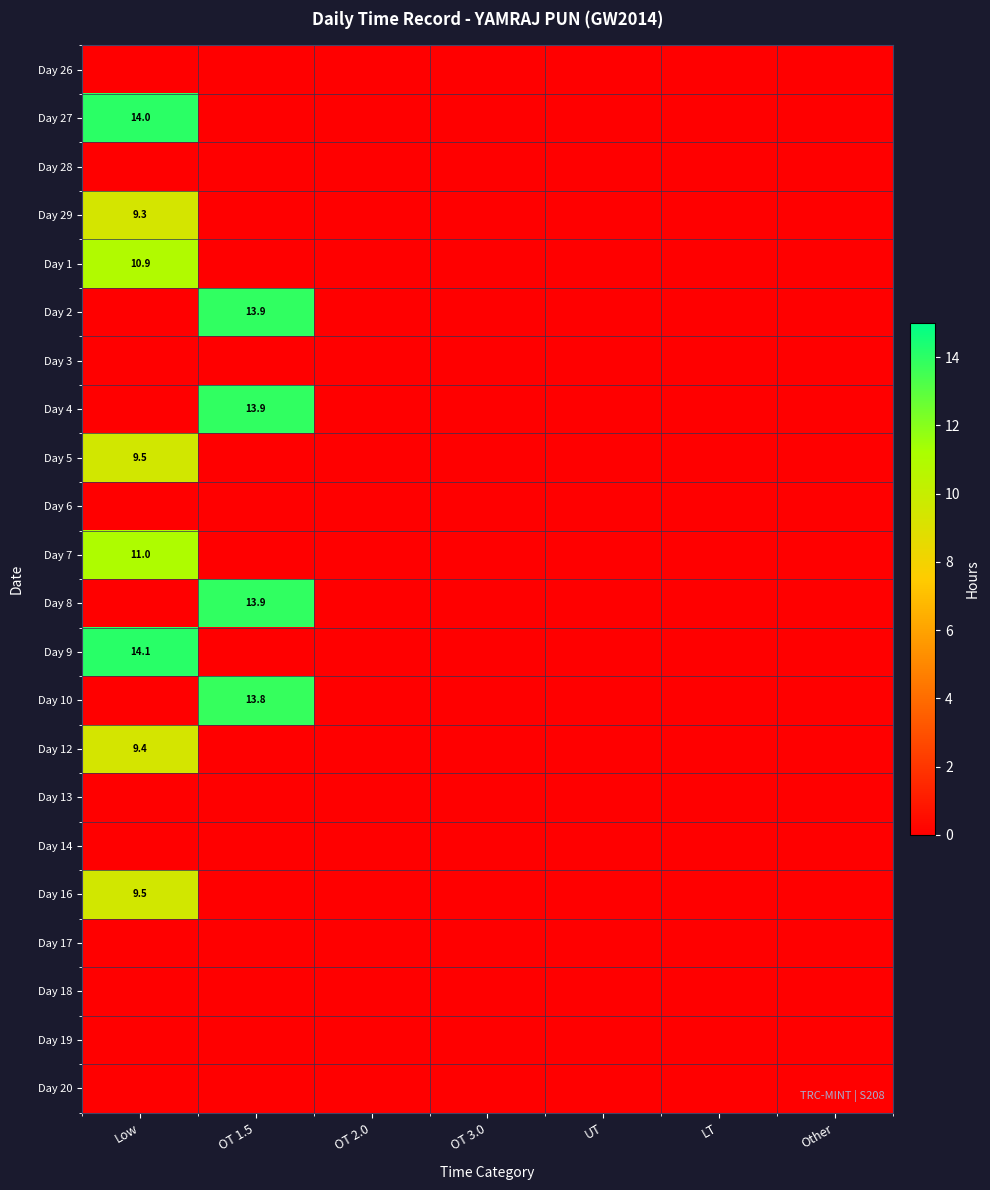

Rank the categories by Day 29 value from lowest to highest.

OT 1.5, OT 2.0, OT 3.0, UT, LT, Other, Low